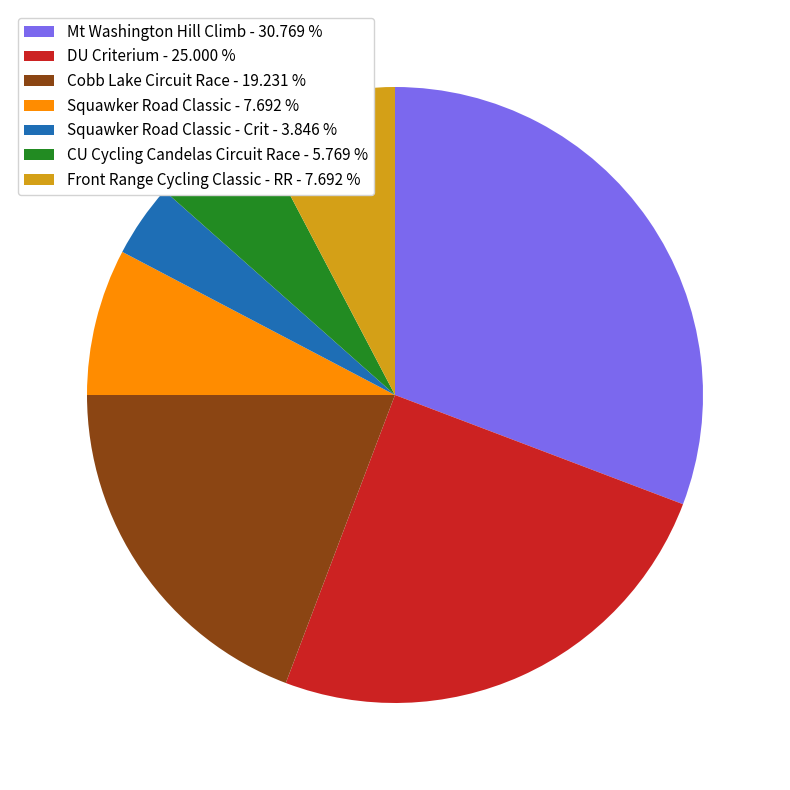

Combined, do CU Cycling Candelas Circuit Race - 5.769 % and Cobb Lake Circuit Race - 19.231 % account for over 50%?

No